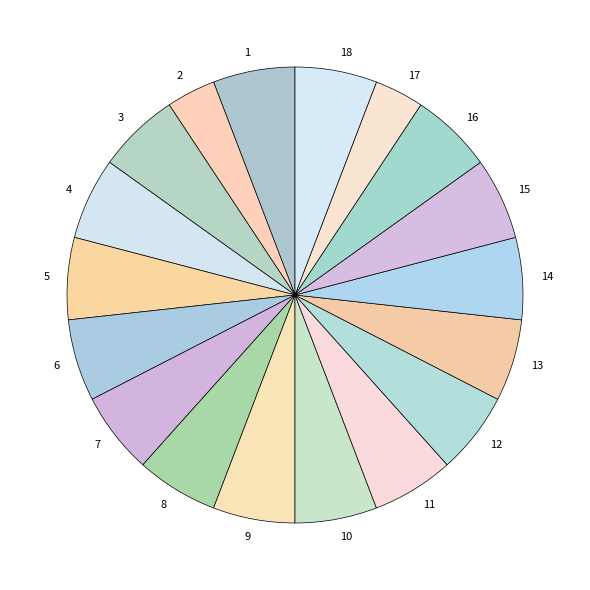

How many slices are in this pie chart?

18